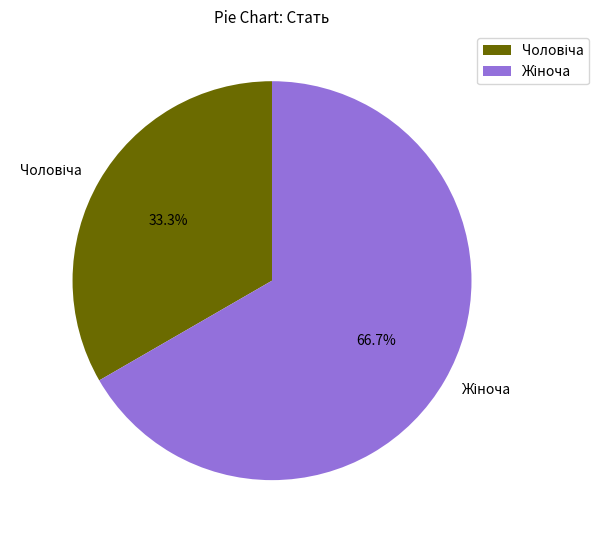

How many segments does this pie chart have?

2